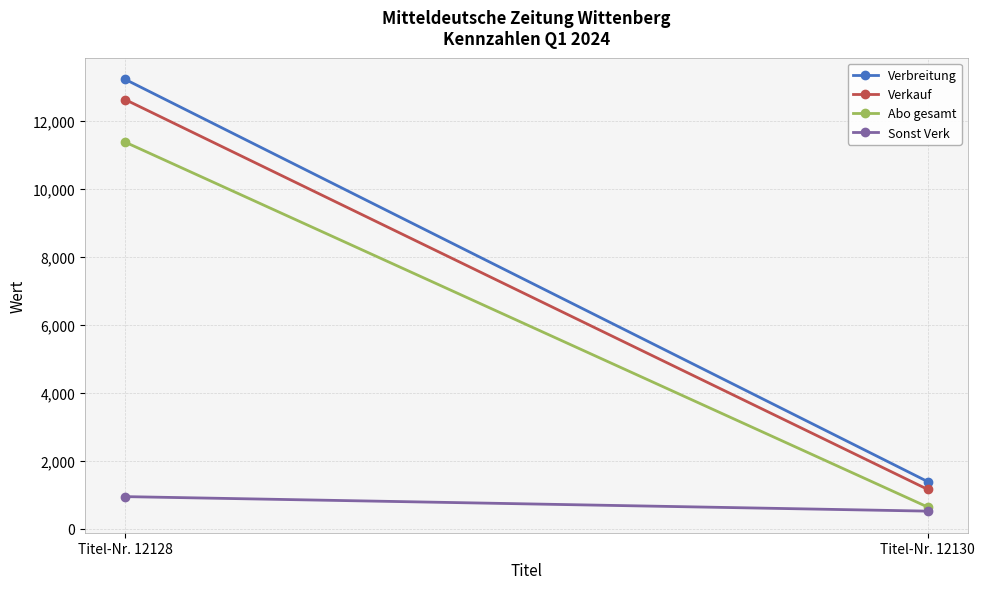

Reading right to left, transcribe all the data shown in this chart.

Verbreitung: 1387	13220
Verkauf: 1158	12625
Abo gesamt: 639	11373
Sonst Verk: 519	946